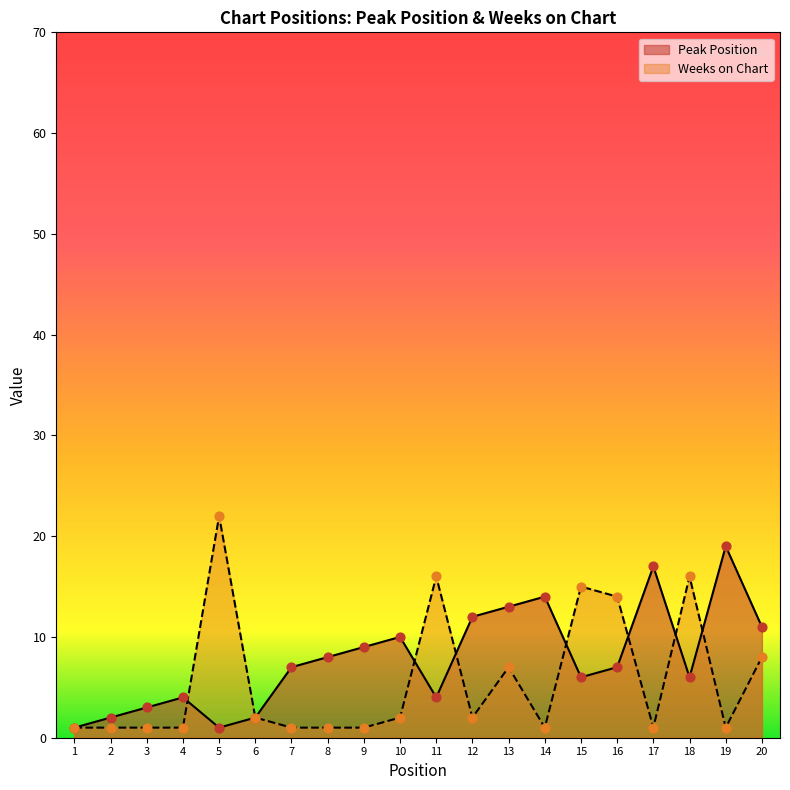

At how many categories does at least one series exceed 14?

6